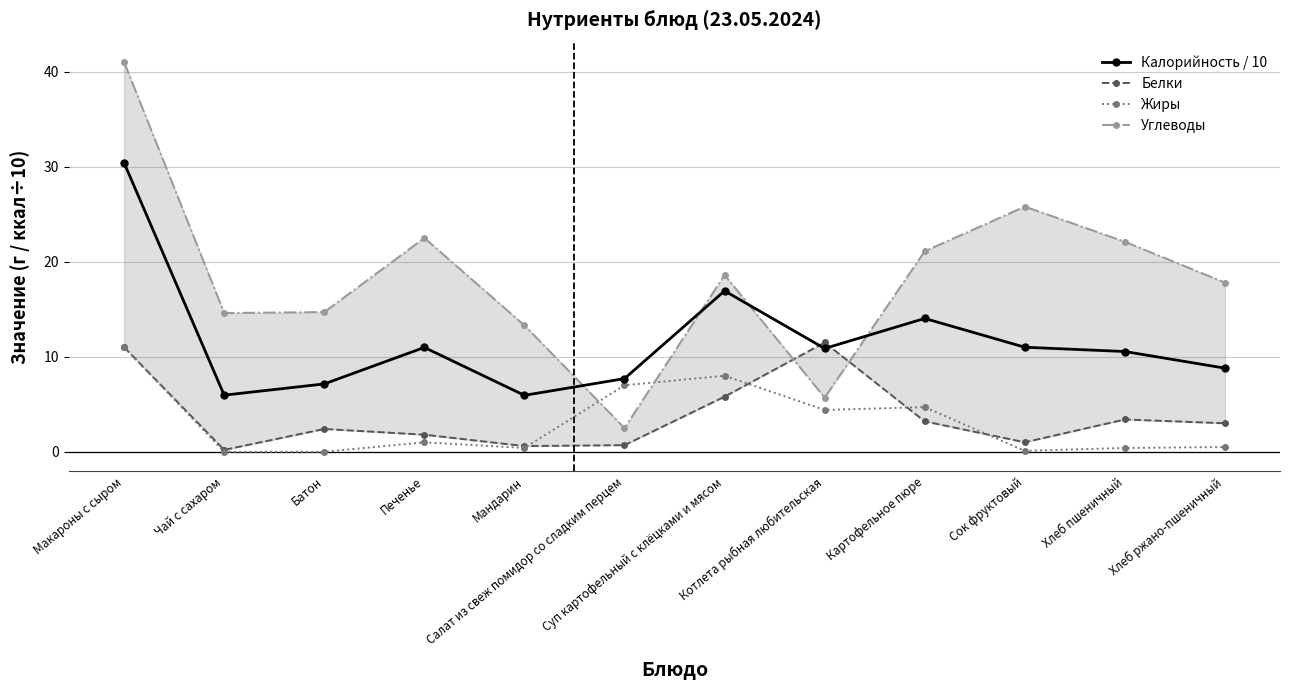

What is the total value across all series at Макароны с сыром?

93.4